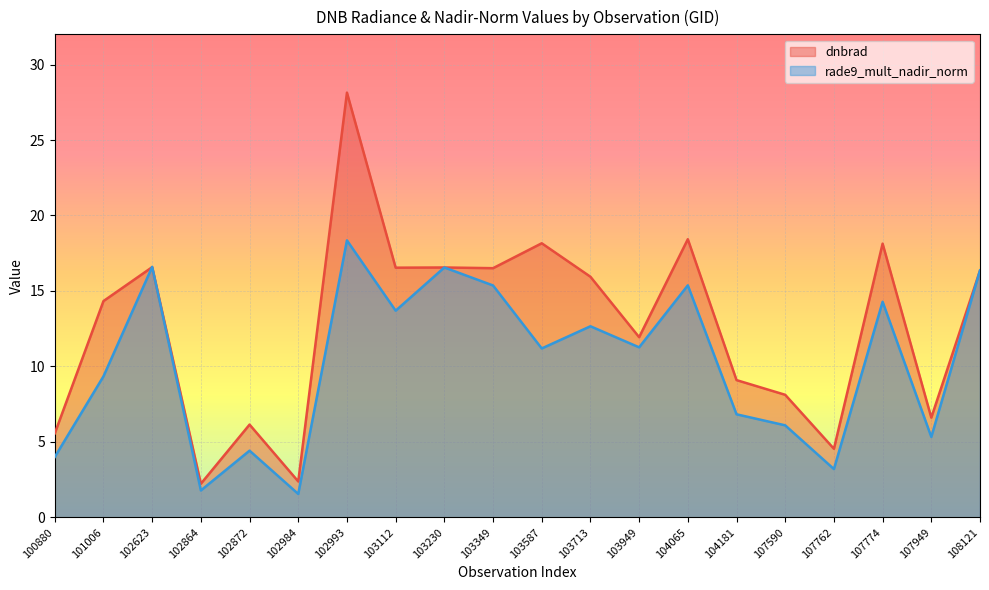

Count the number of categories in the chart.

20